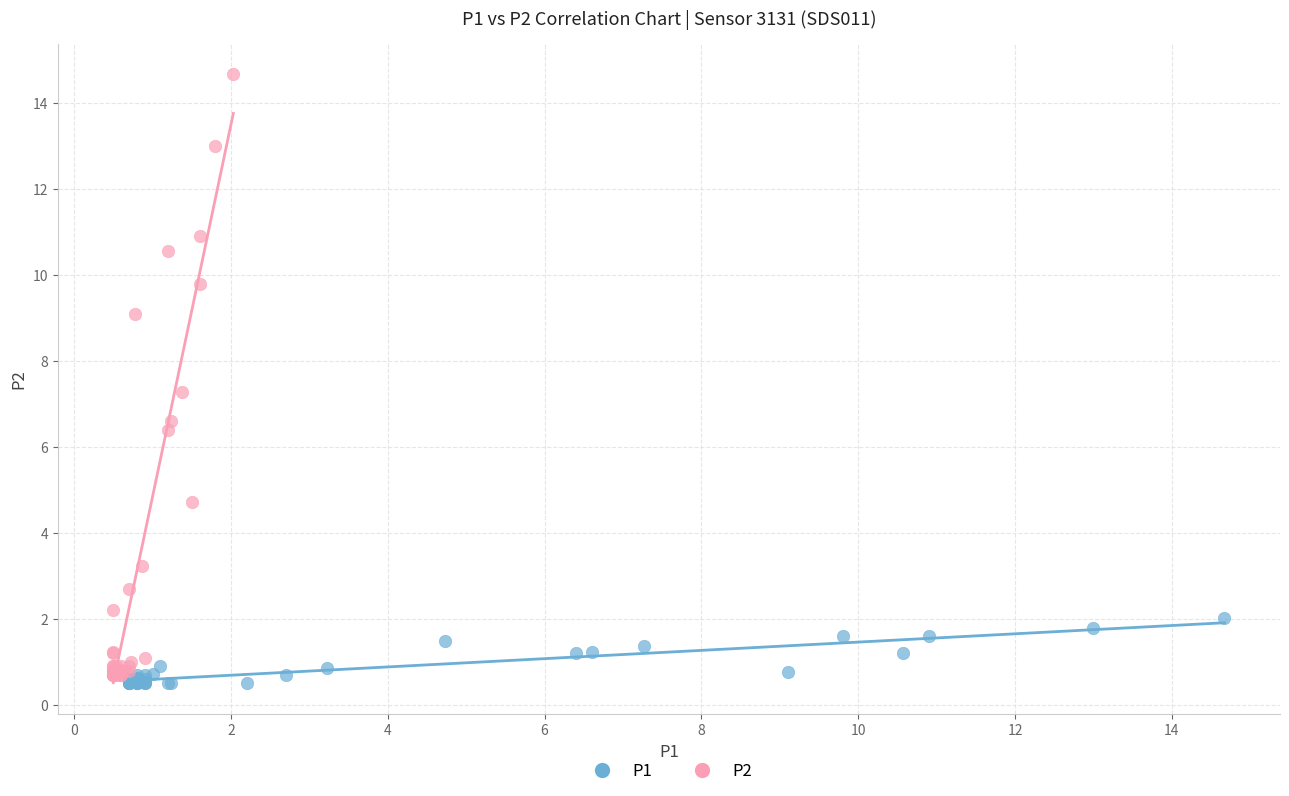

Which series reaches the maximum Y coordinate?

P2